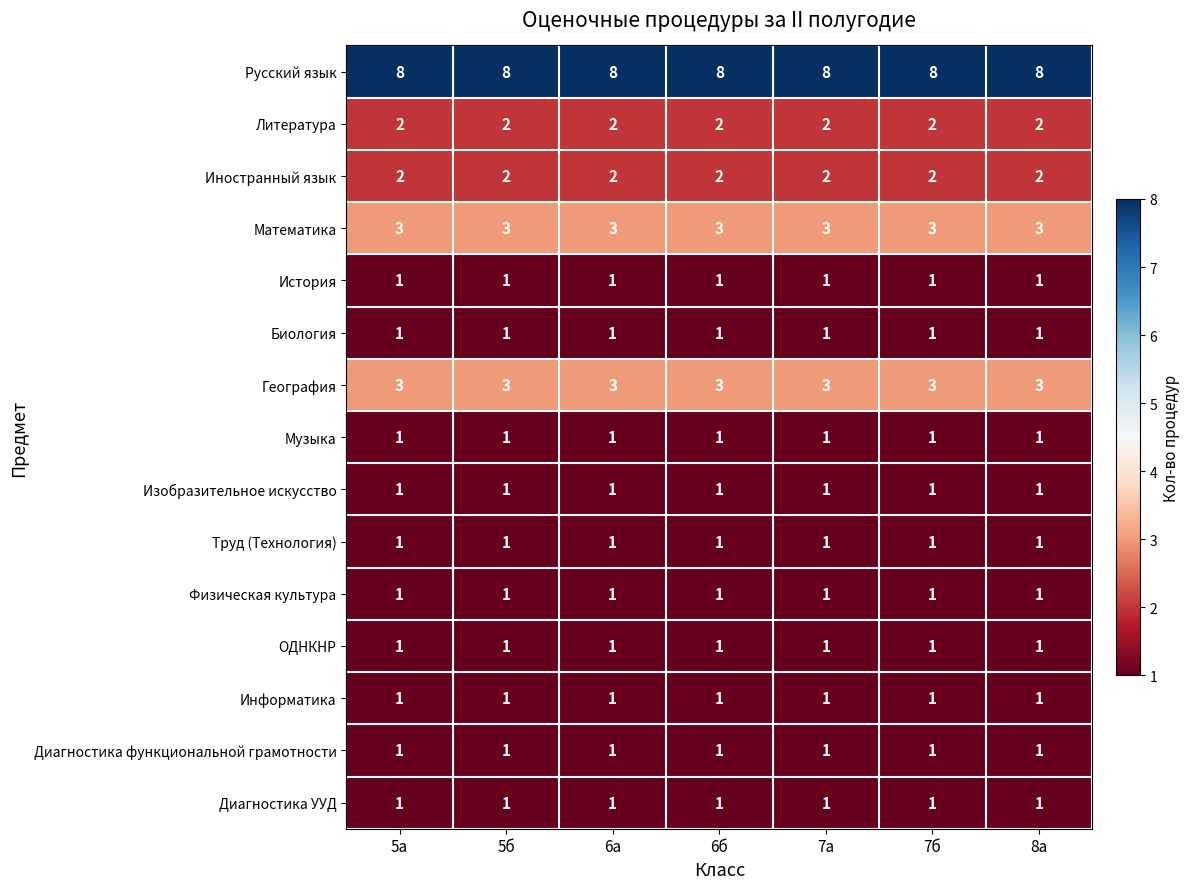

What is the difference between the highest and lowest values at 5а?

7